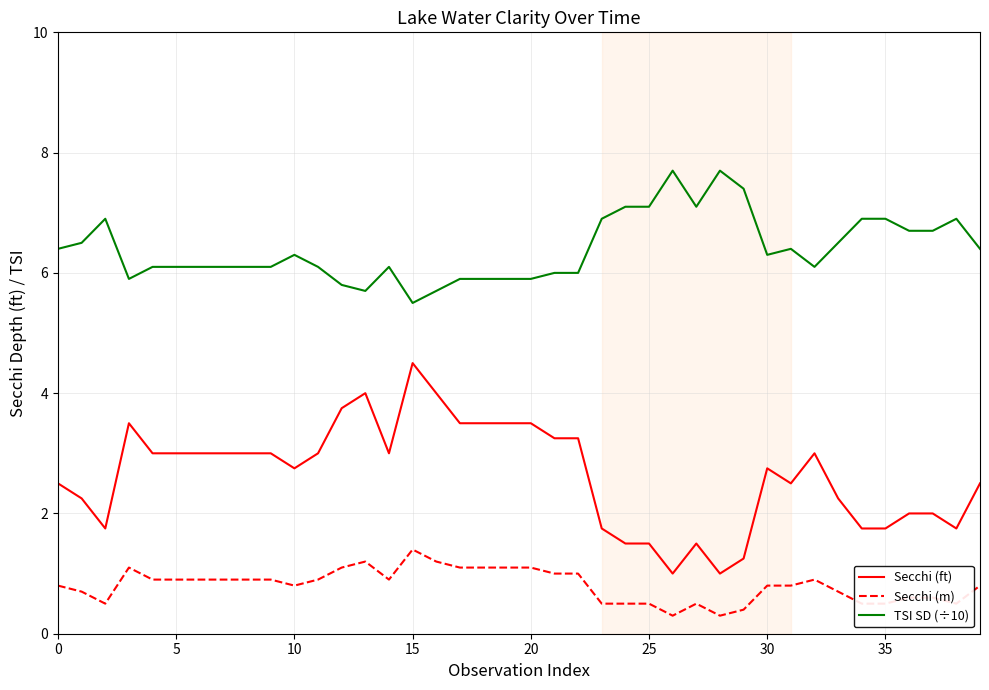

Which series has the largest total across all categories?

TSI SD (÷10)